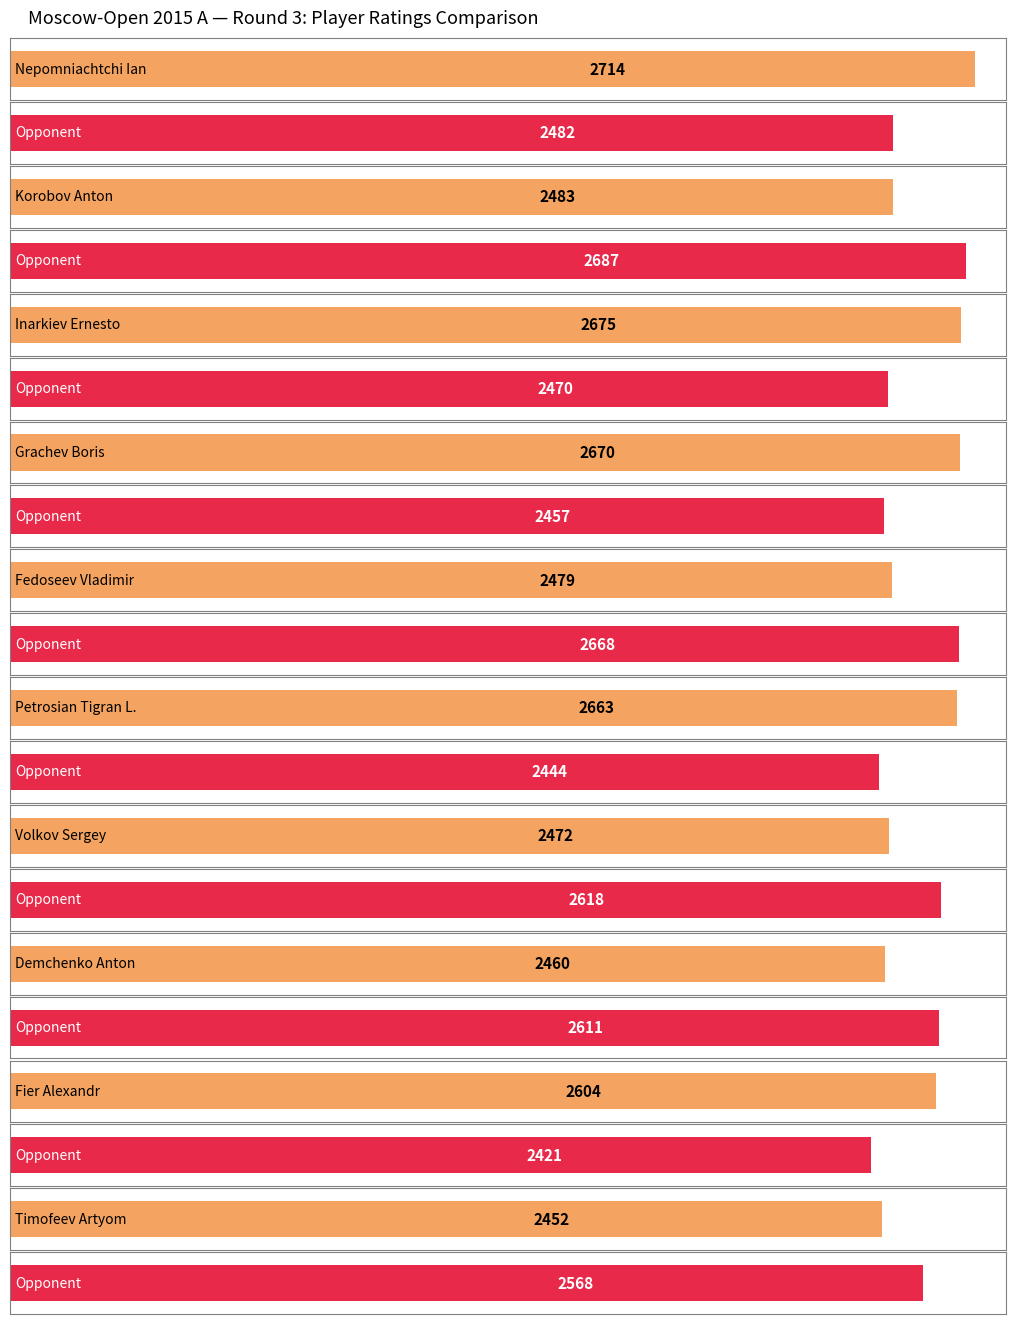

Reading right to left, transcribe all the data shown in this chart.

White Rating: 2452	2604	2460	2472	2663	2479	2670	2675	2483	2714
Black Rating: 2568	2421	2611	2618	2444	2668	2457	2470	2687	2482